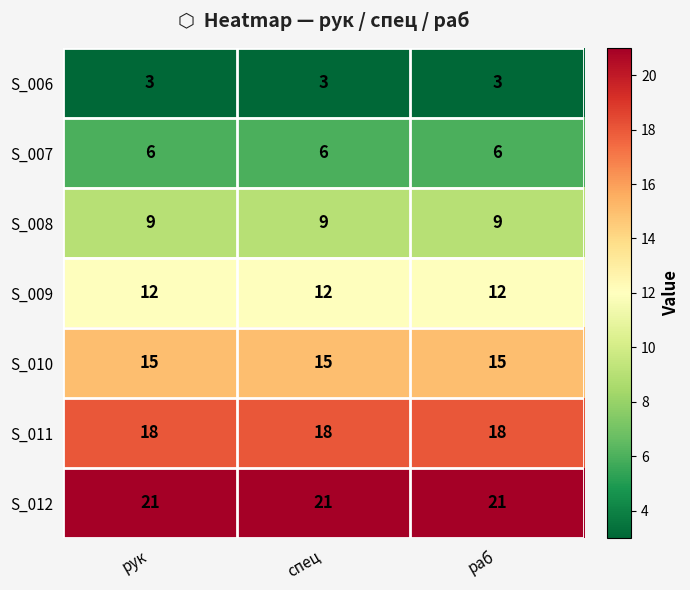

Read the S_006 value at рук.

3